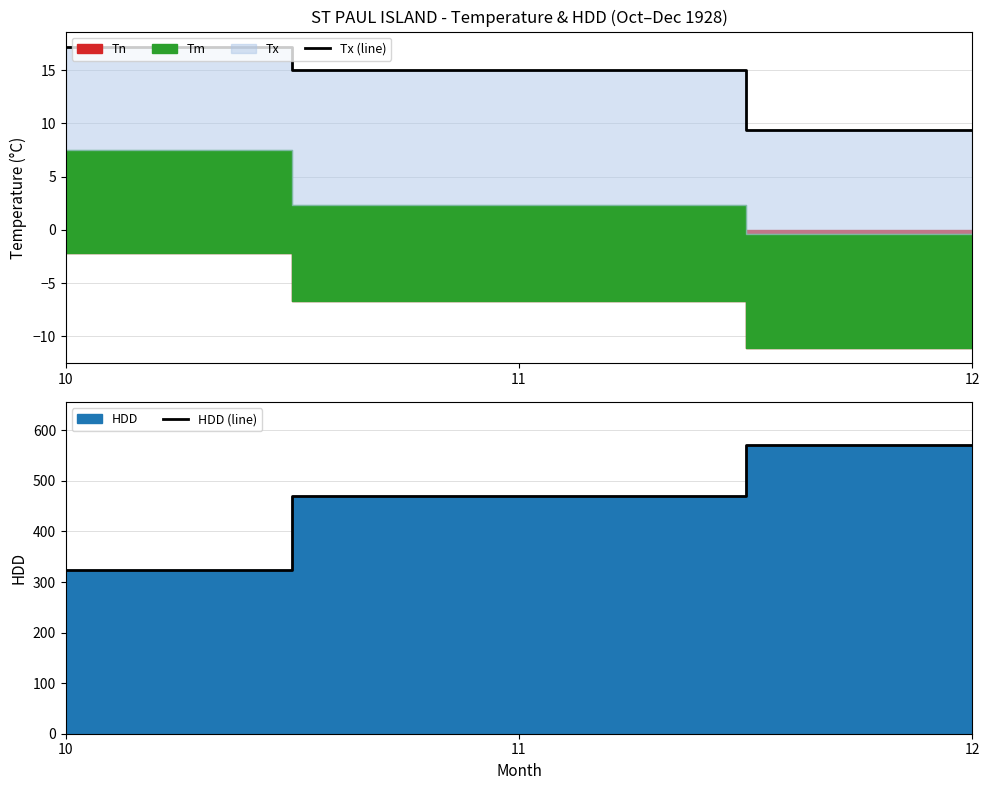

What is the value of the HDD (line) point at the 3rd from the left?

570.4